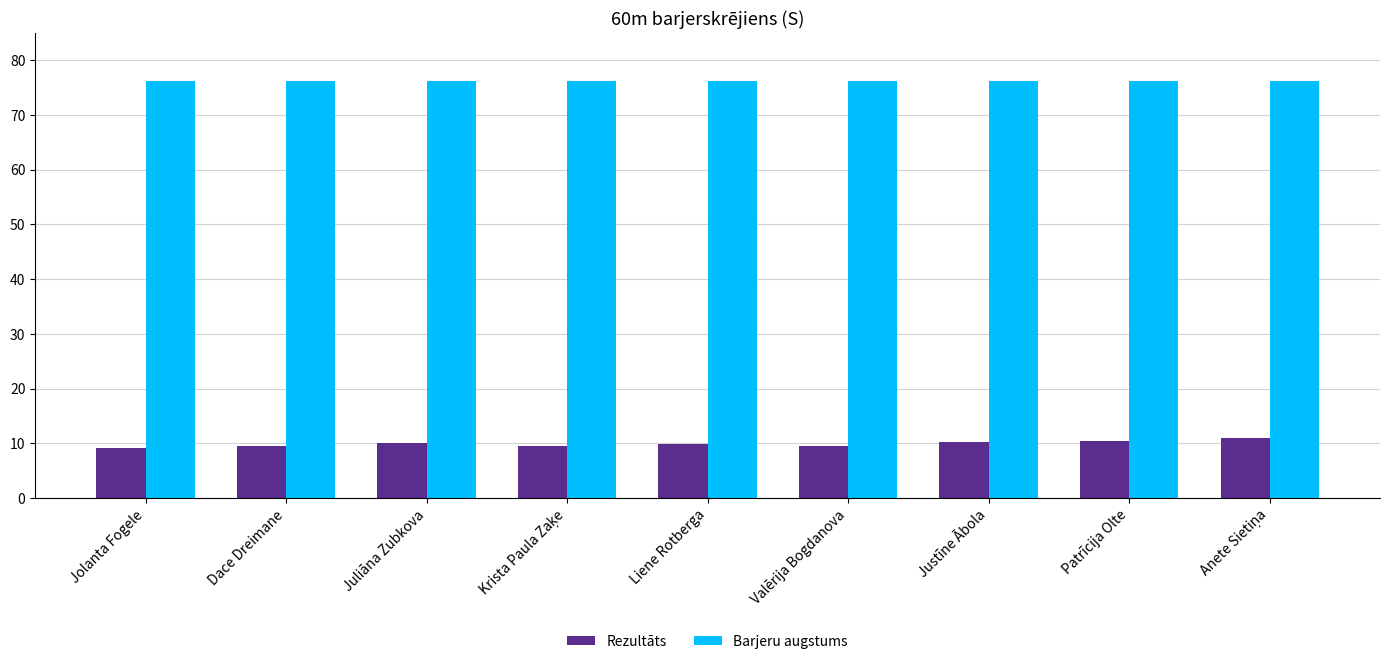

Which series has the largest total across all categories?

Barjeru augstums